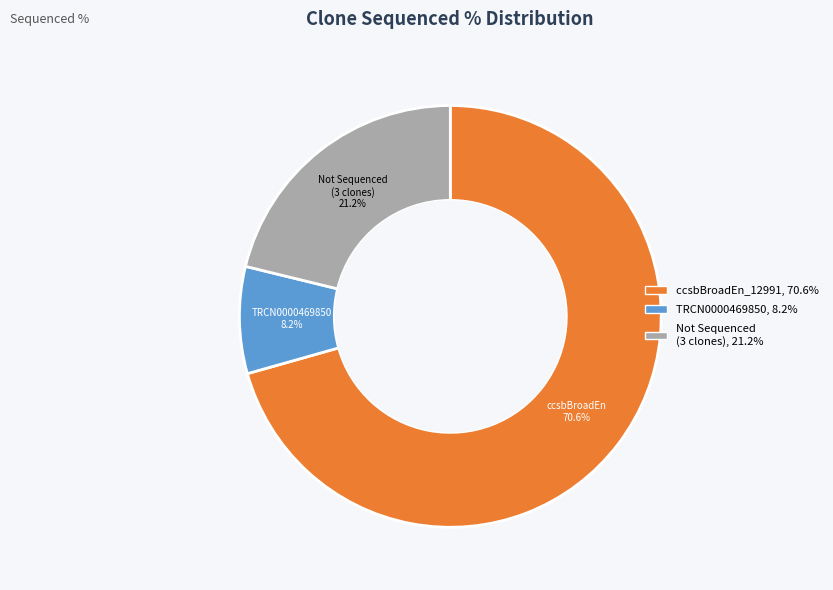

How many segments does this pie chart have?

3